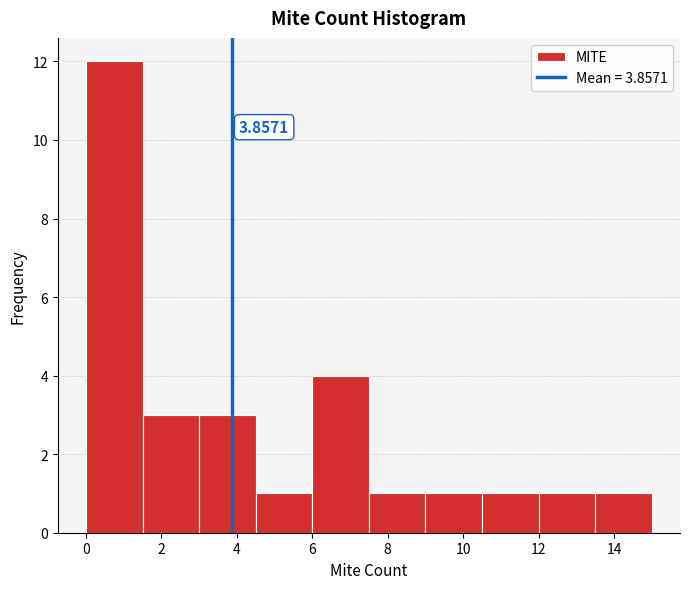

Over which range of the x-axis is the bar tallest?

0.0 to 1.5